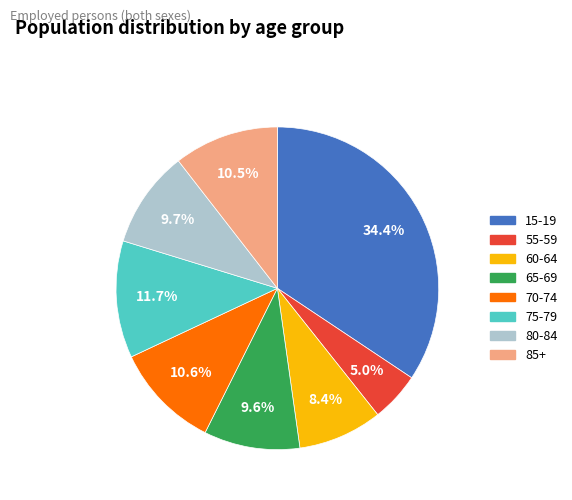

What percentage do 55-59 and 85+ together represent?

15.5%